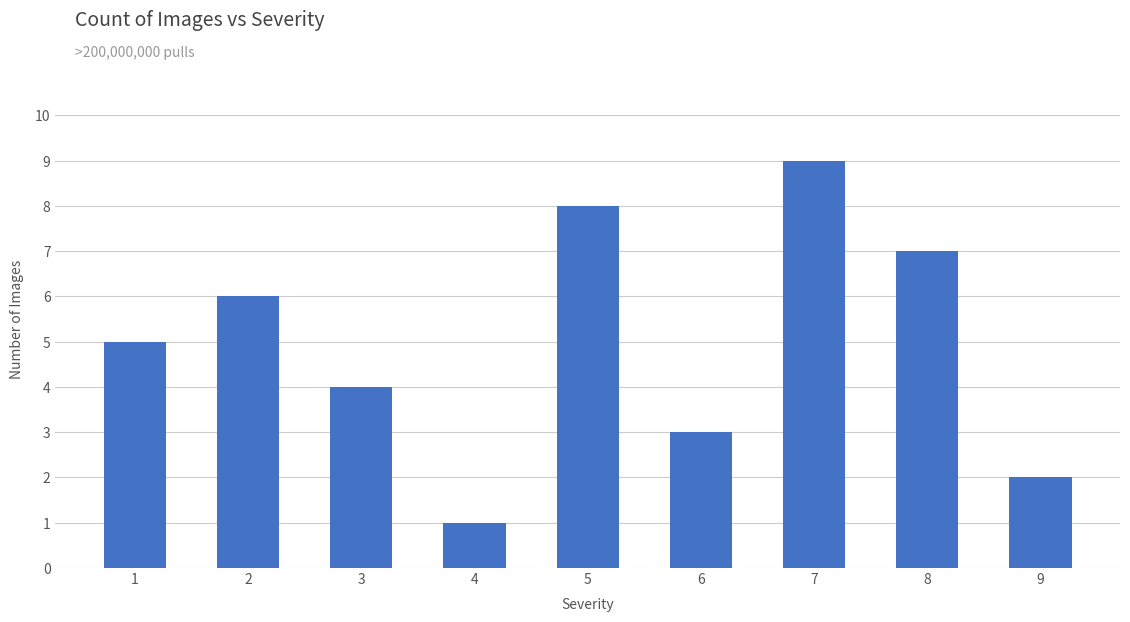

What is the change in value from 1 to 2?

+1